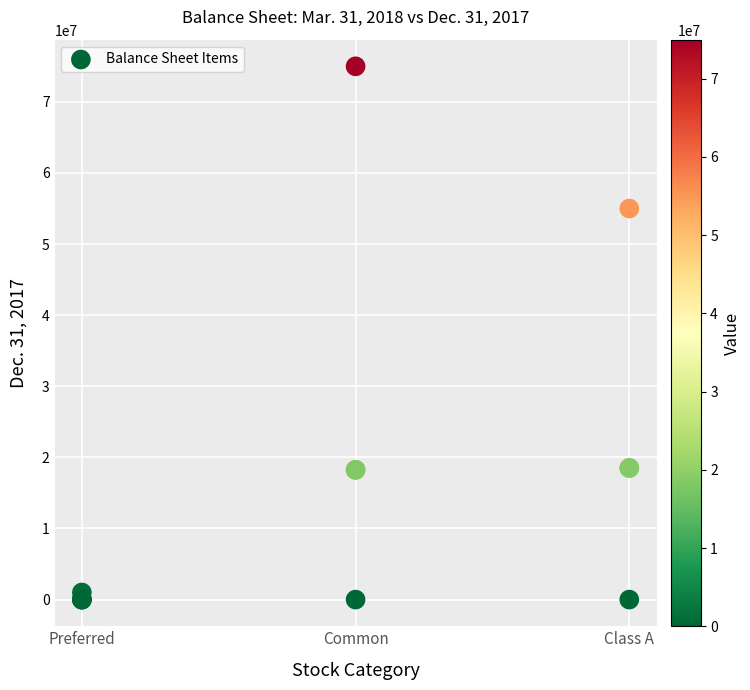

What Y value in the scatter plot is closest to 37500000?

55000000.0